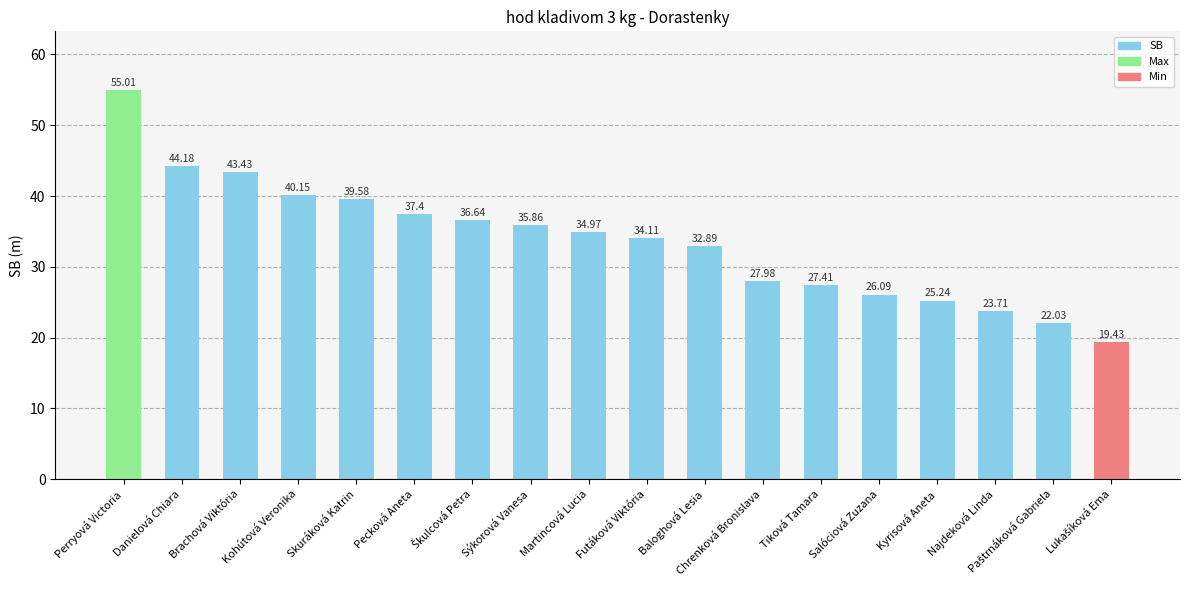

How many values are below 34?

8